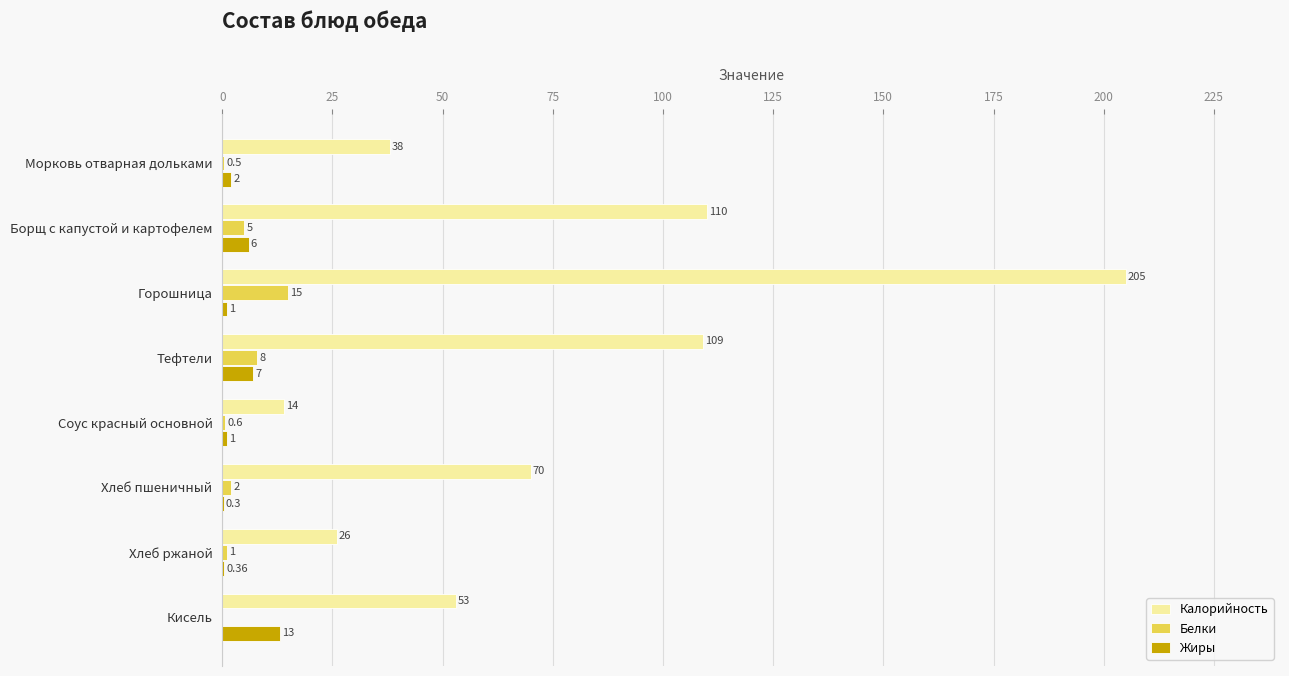

Which category has the highest value in the Белки series?

Горошница